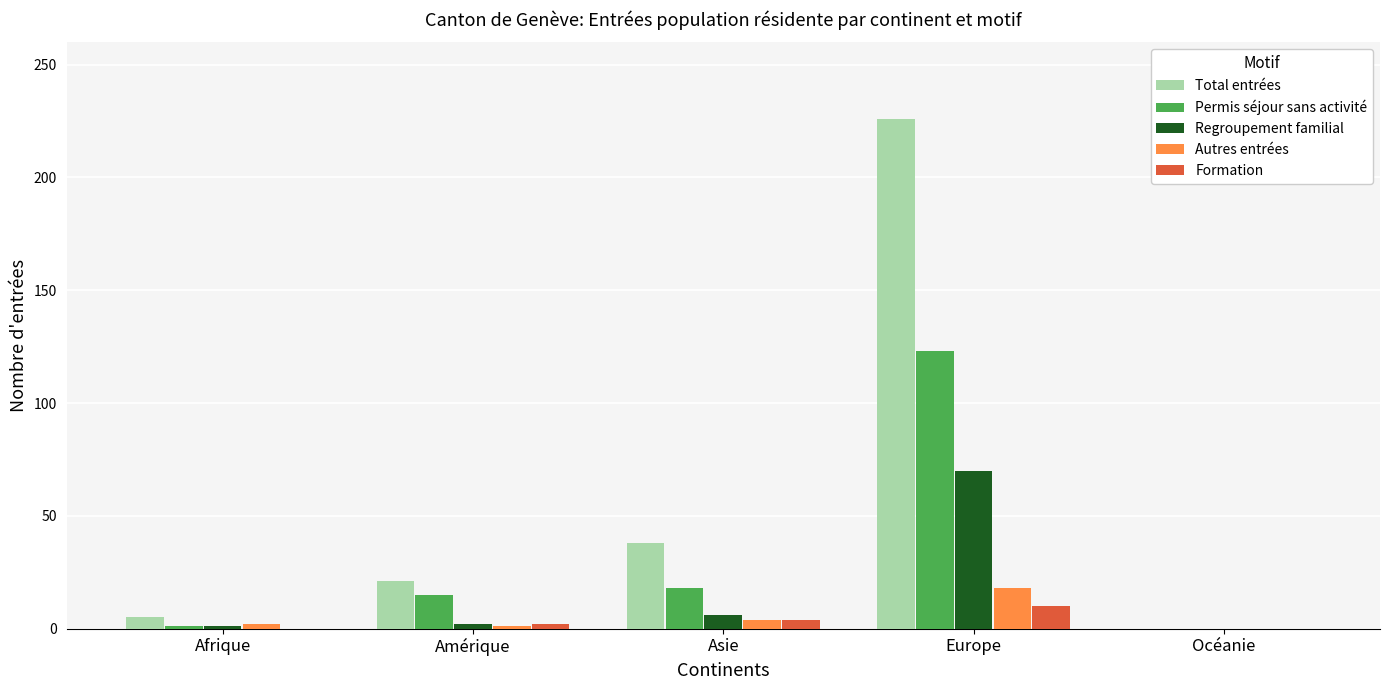

Which series changed the most between Amérique and Océanie?

Total entrées